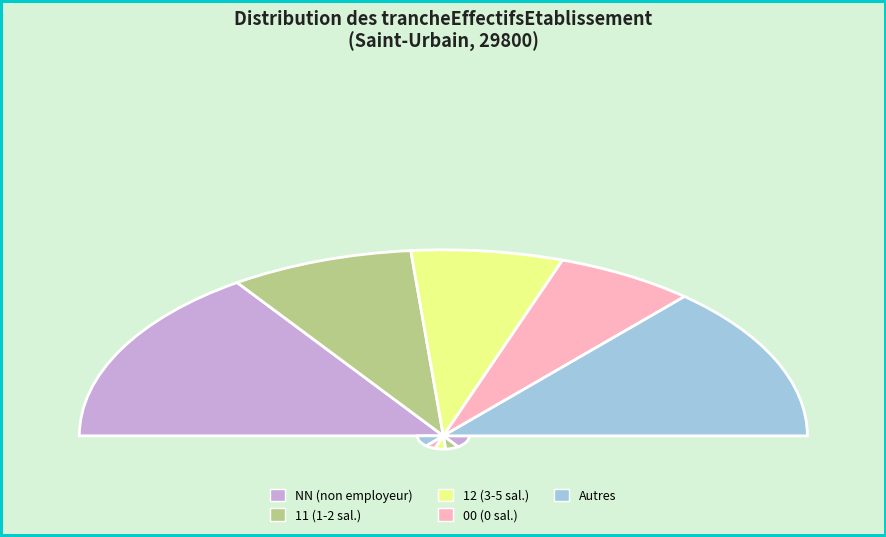

Between NN and 02, which is larger?

NN